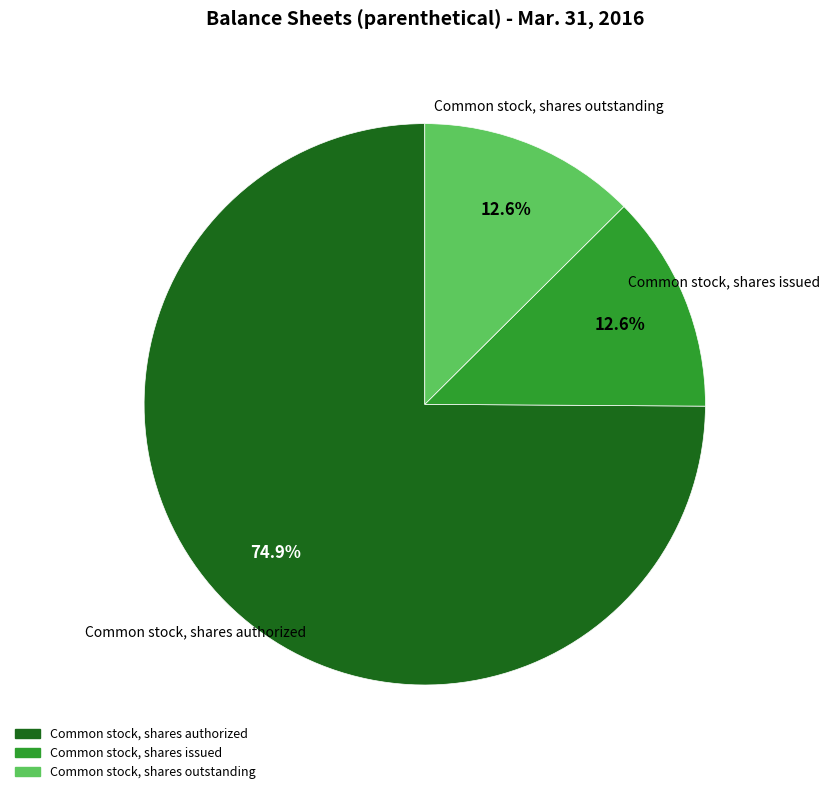

What is the total percentage of Common stock, shares authorized and Common stock, shares outstanding?

87.4%